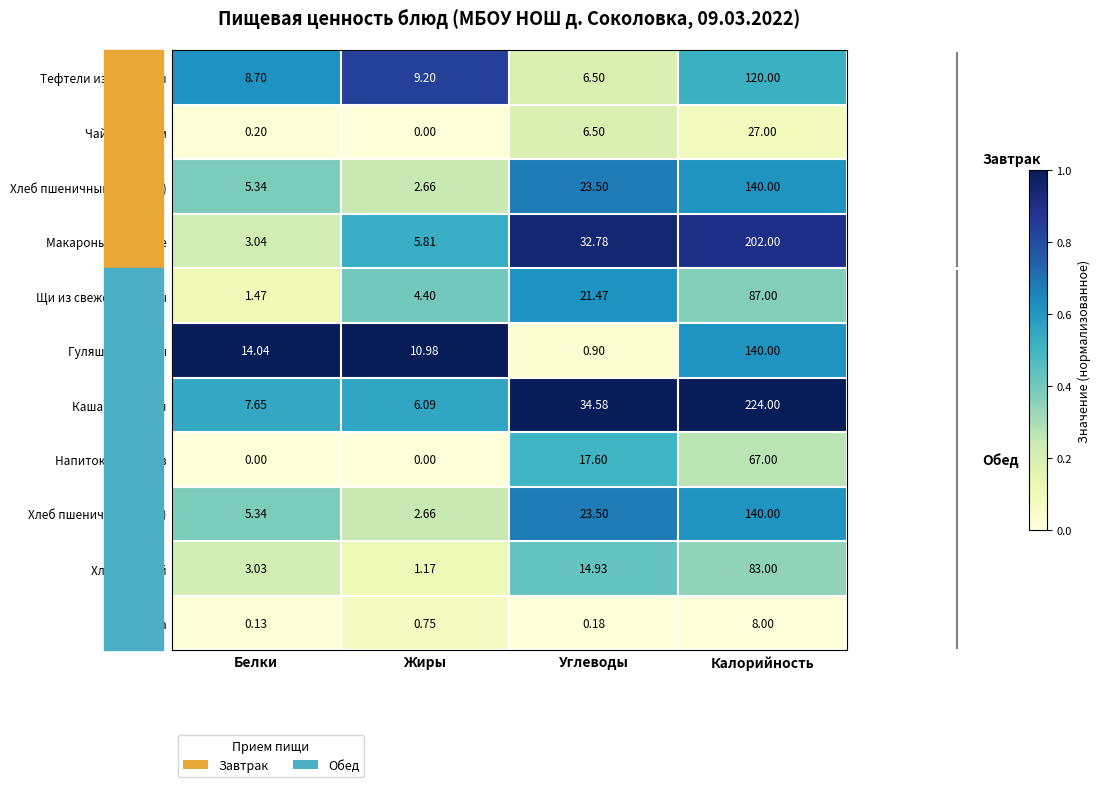

At which category does the chart reach its peak across all series?

Калорийность